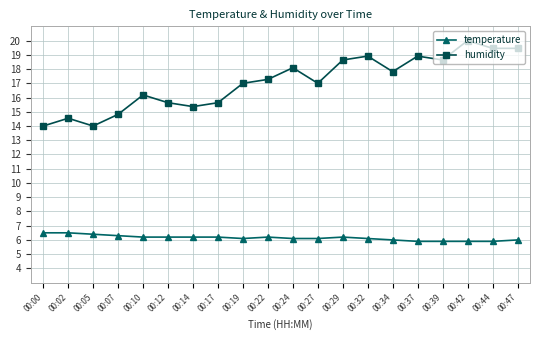

Reading right to left, what are all the values shown in this chart?

temperature: 6.0	5.9	5.9	5.9	5.9	6.0	6.1	6.2	6.1	6.1	6.2	6.1	6.2	6.2	6.2	6.2	6.3	6.4	6.5	6.5
humidity: 19.5	19.5	20.0	18.6	18.9	17.8	18.9	18.6	17.0	18.1	17.3	17.0	15.6	15.4	15.6	16.2	14.8	14.0	14.5	14.0